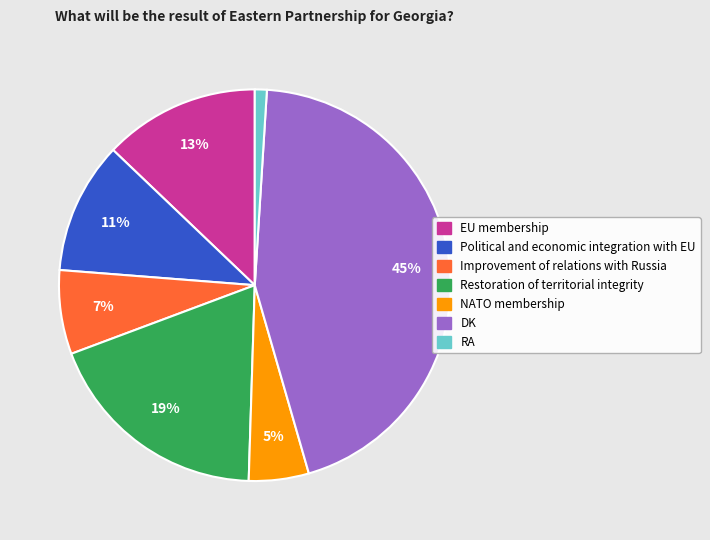

Do DK and RA together represent more than half of the pie?

No